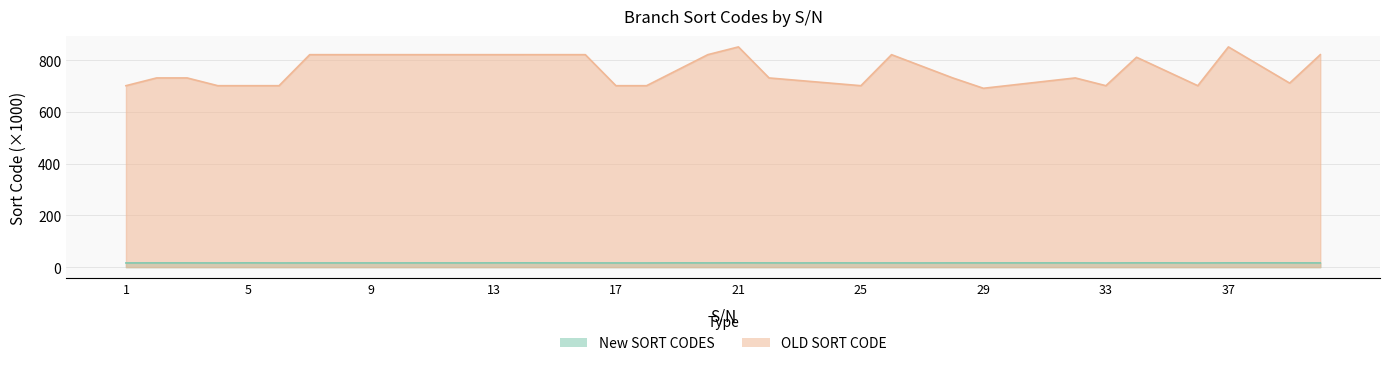

True or false: the data shows 22.3 at 21.

False